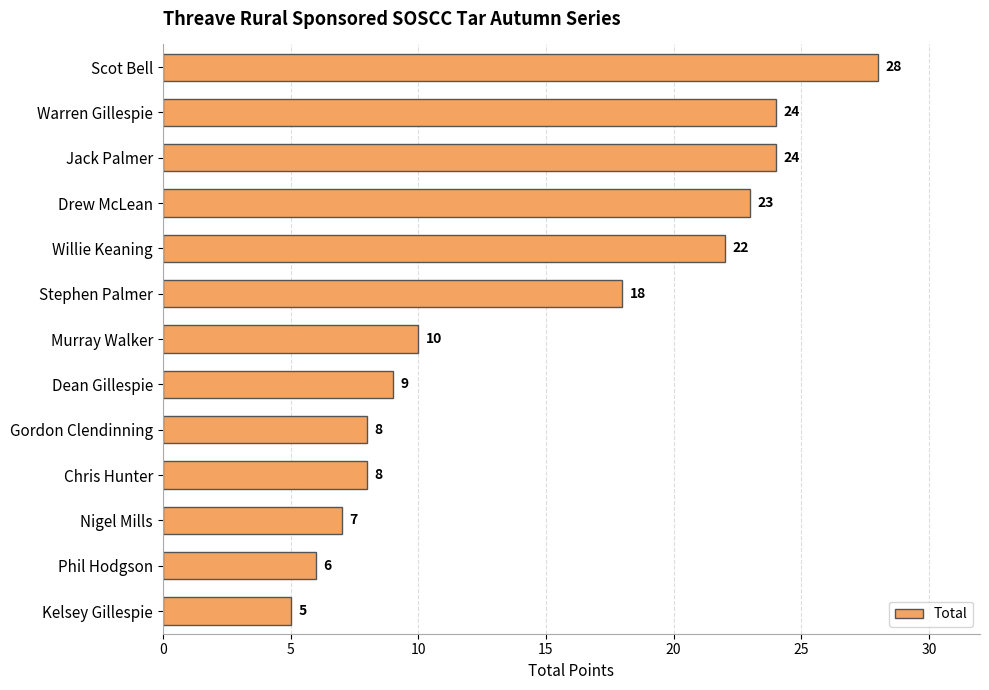

How many data points does each series have?

13